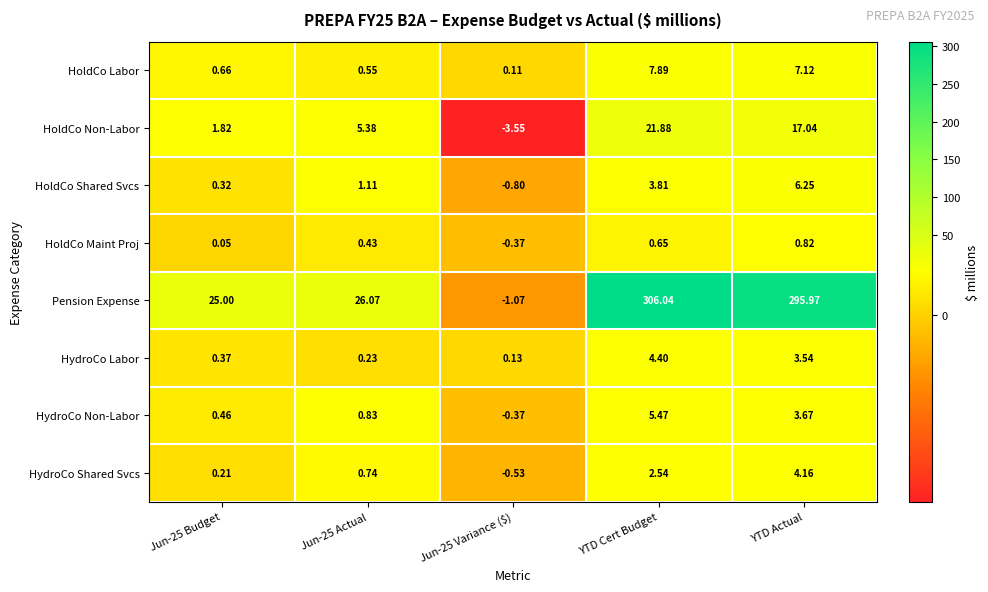

Count the number of data series in this chart.

8